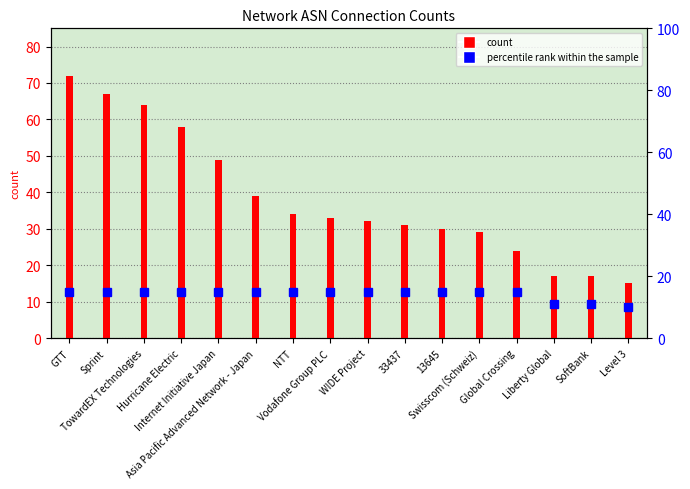

What is the value of the count bar at the 5th from the left?

49